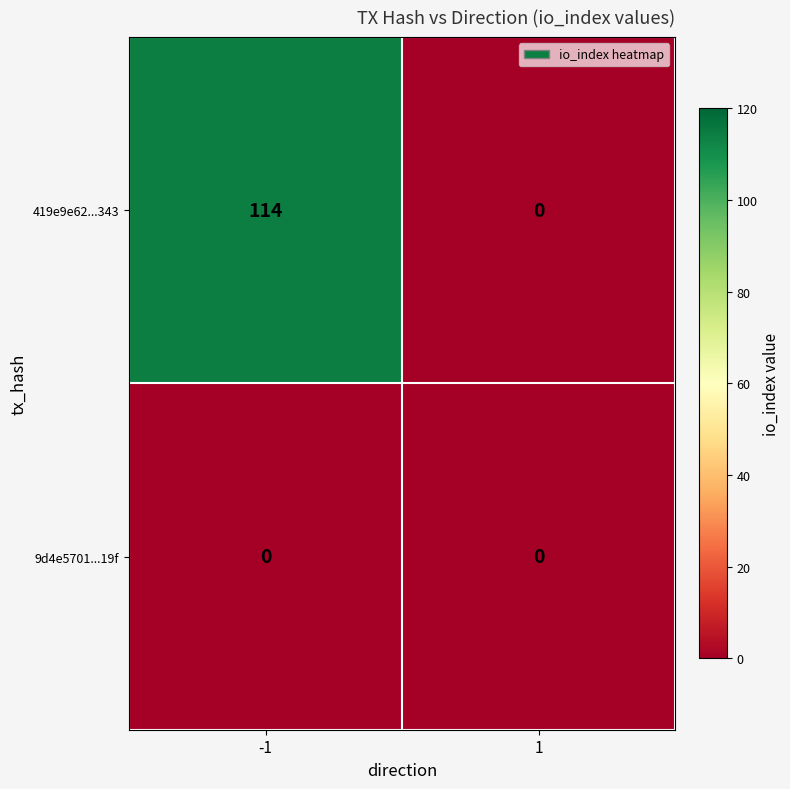

Reading left to right, list all the values displayed in this chart.

419e9e62...343: -1=114	1=0
9d4e5701...19f: -1=0	1=0